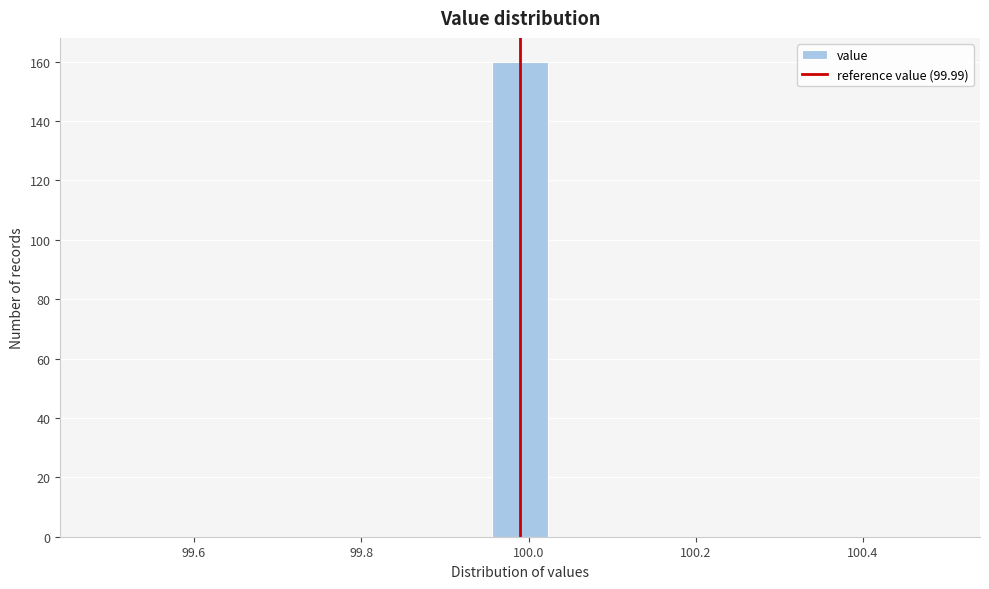

Around what value on the x-axis is the tallest bar? Give the approximate position of its centre, as read against the axis.

100.00